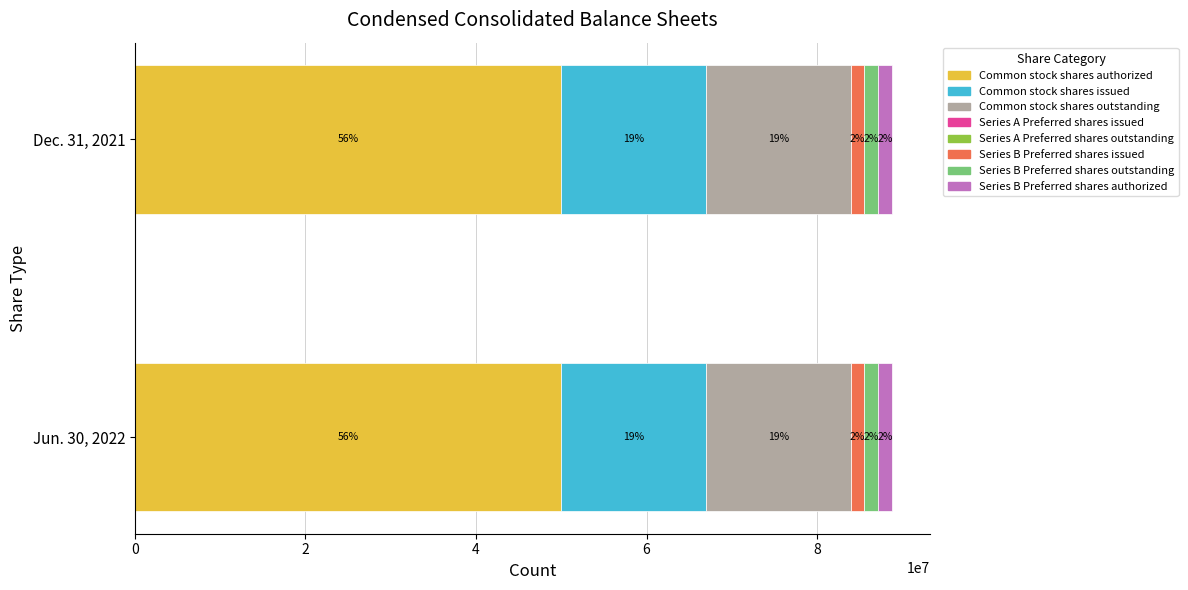

Between Series B Preferred shares authorized and Common stock shares authorized, which is larger?

Common stock shares authorized